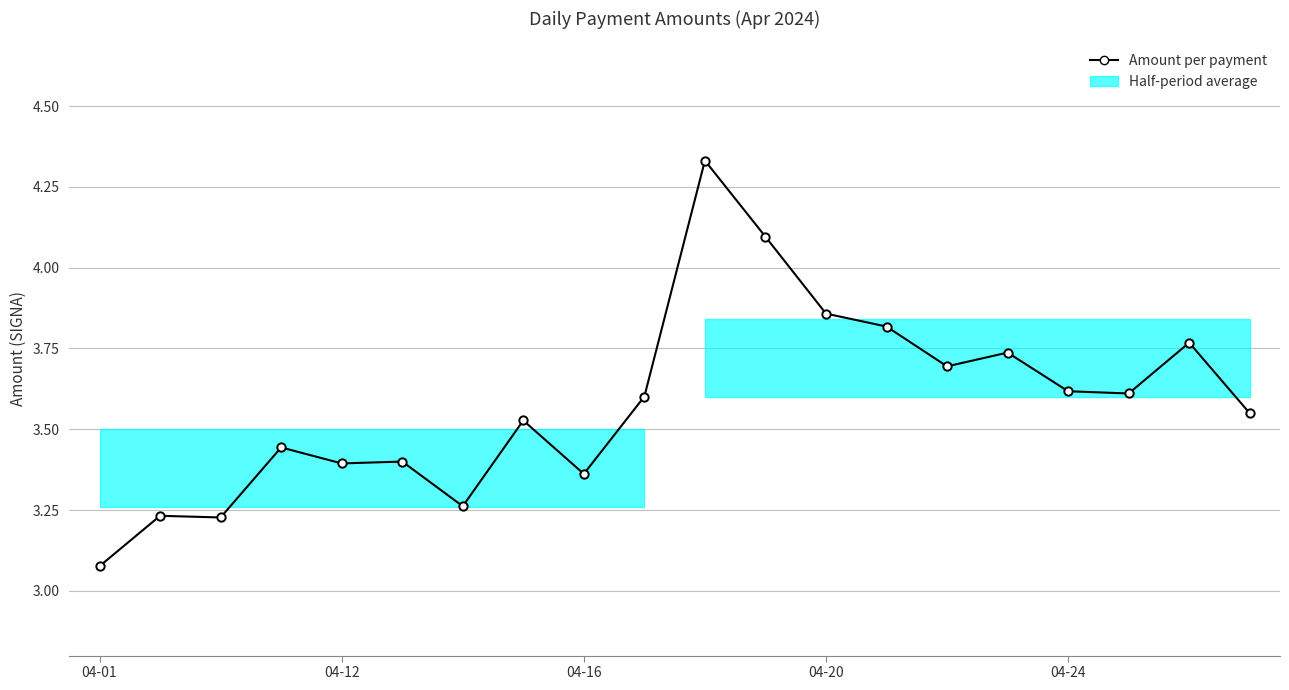

What is the average value?

3.6